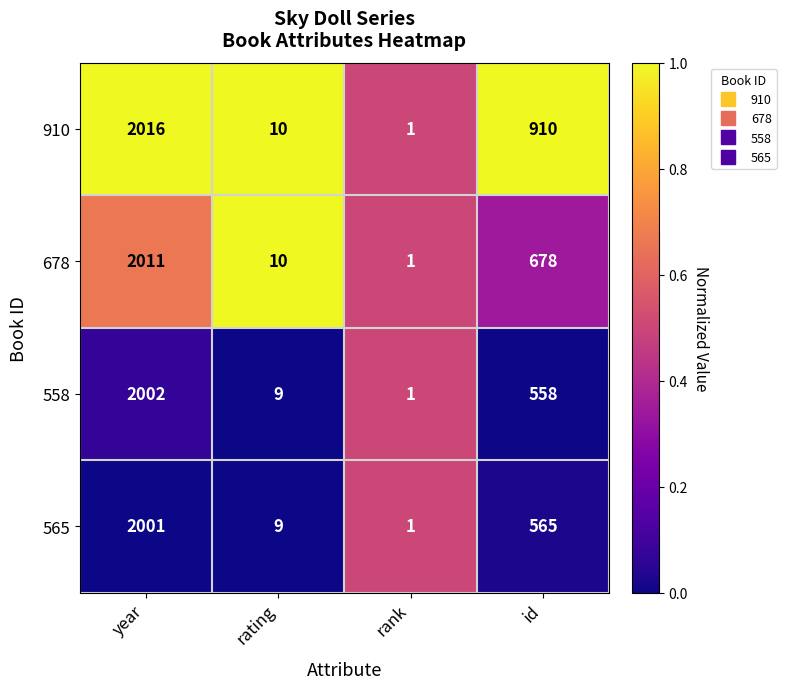

List the series in order of their peak value, highest first.

910, 678, 558, 565